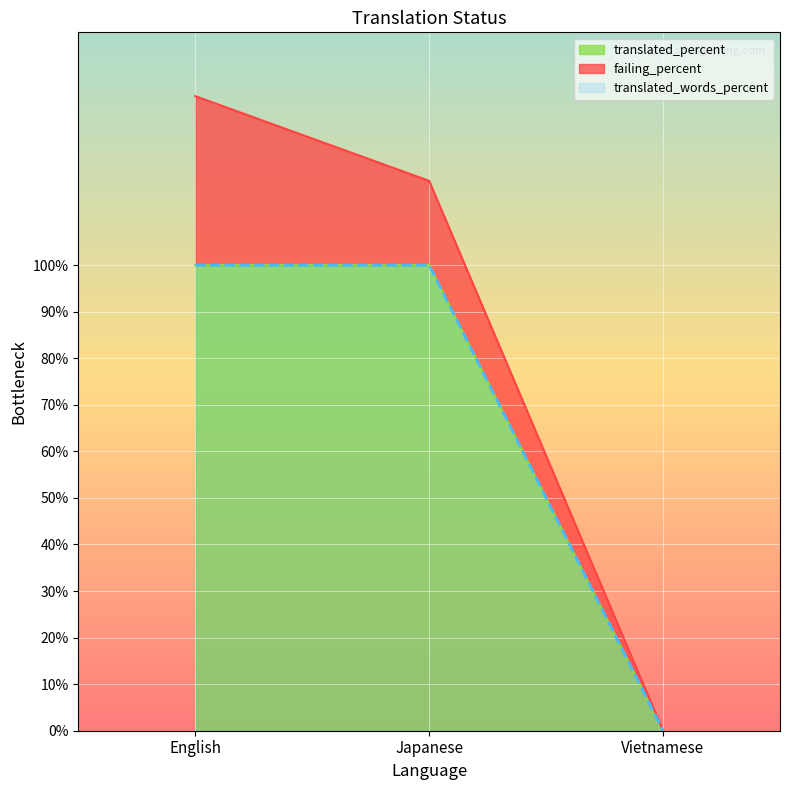

Does the chart display data point markers on the line(s)?

No